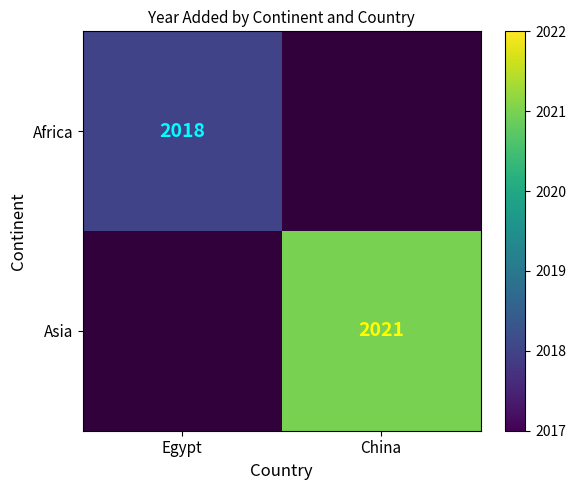

True or false: Africa has a value of 1243 at Egypt.

False